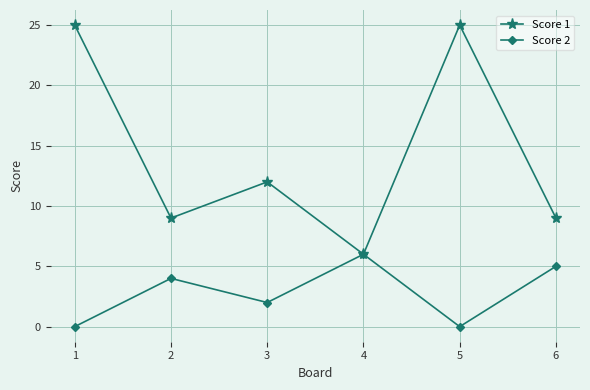

Between 4 and 6, which series saw the biggest shift?

Score 1